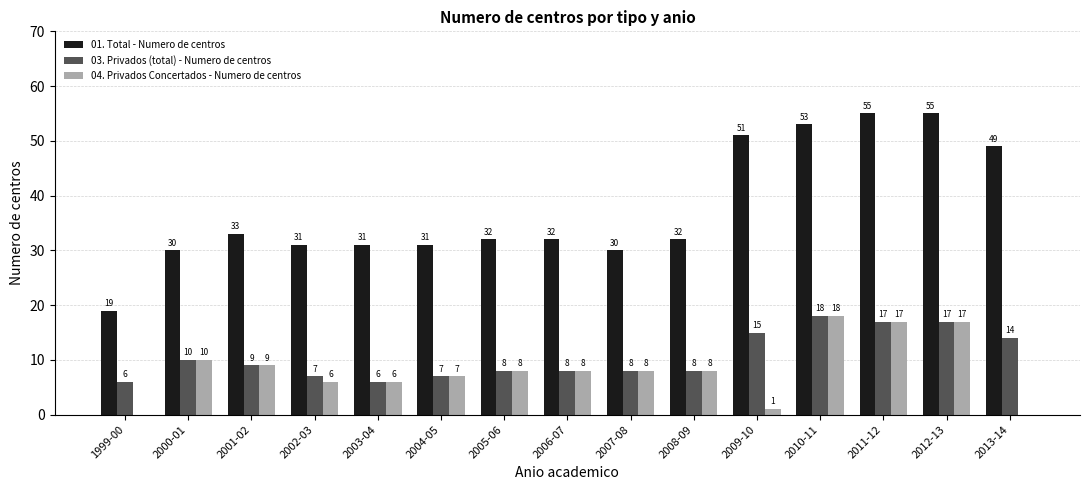

Reading left to right, transcribe all the data shown in this chart.

01. Total - Numero de centros: 19	30	33	31	31	31	32	32	30	32	51	53	55	55	49
03. Privados (total) - Numero de centros: 6	10	9	7	6	7	8	8	8	8	15	18	17	17	14
04. Privados Concertados - Numero de centros: 0	10	9	6	6	7	8	8	8	8	1	18	17	17	0